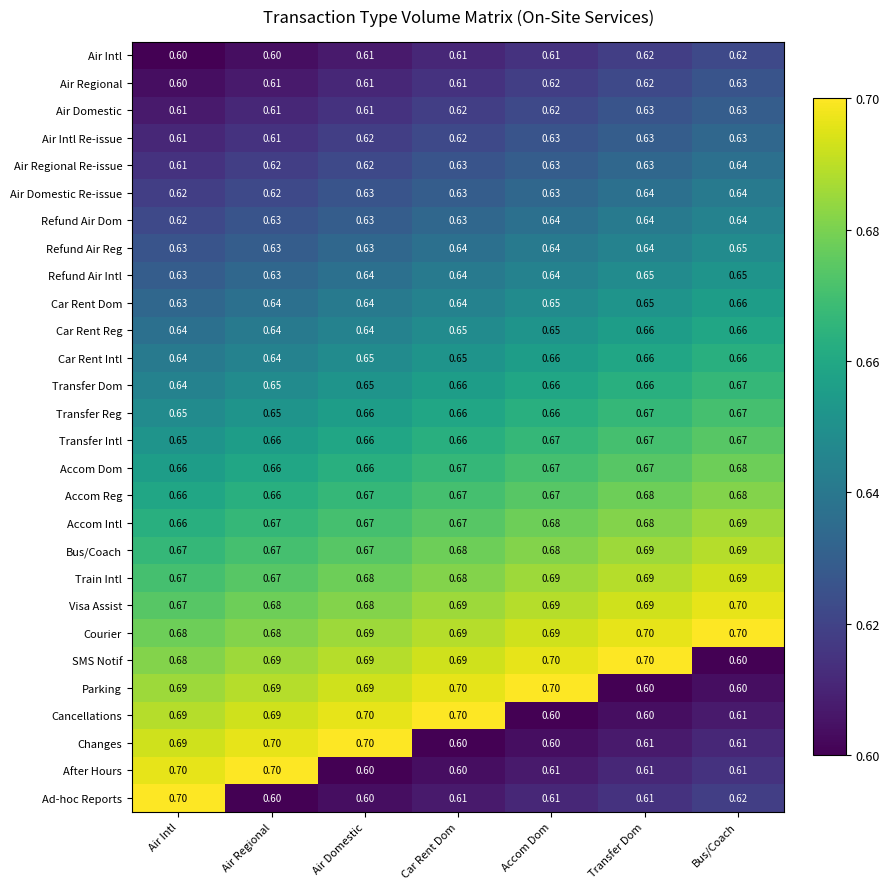

What is the minimum value shown in the chart?

0.6